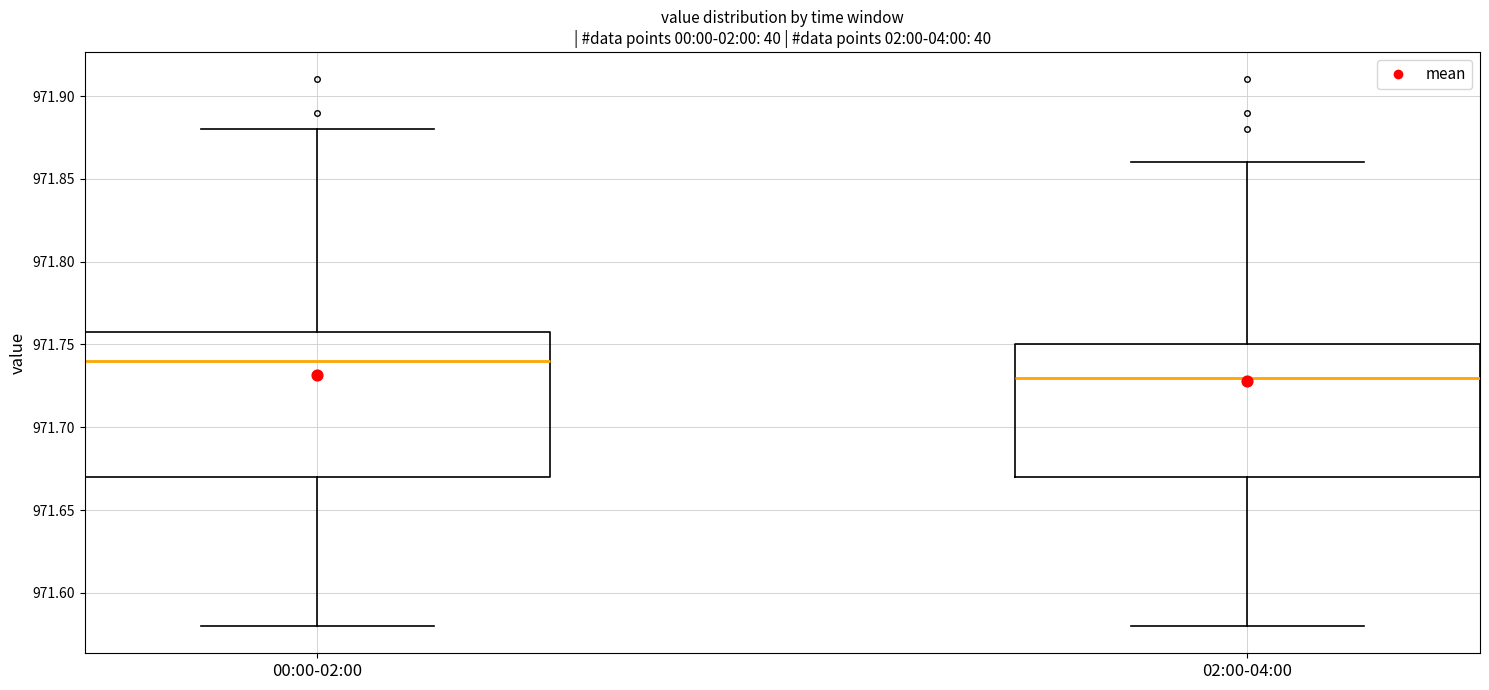

Reading left to right, read every box against the y-axis: the position of its median line, the range the box covers, and the ends of its whiskers. The values are not printed on the chart, so give them approximately, as read against the axis.

00:00-02:00: median 971.74, box 971.67 to 971.76, whiskers 971.58 to 971.88
02:00-04:00: median 971.73, box 971.67 to 971.75, whiskers 971.58 to 971.86